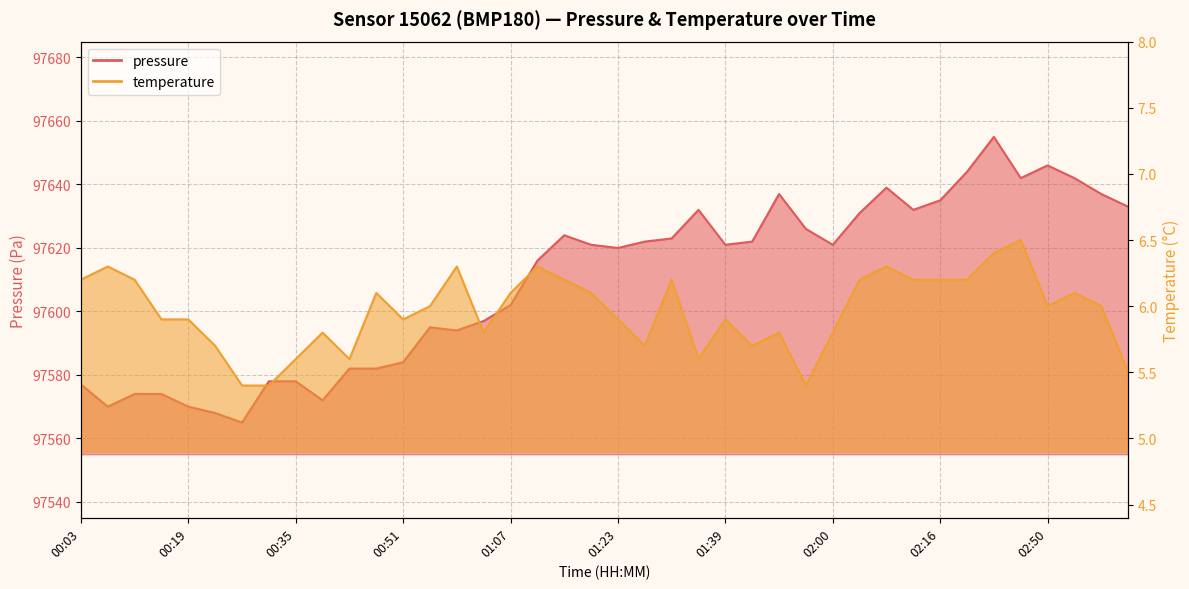

In temperature, how many points are lower than both neighbors (excluding endpoints)?

8